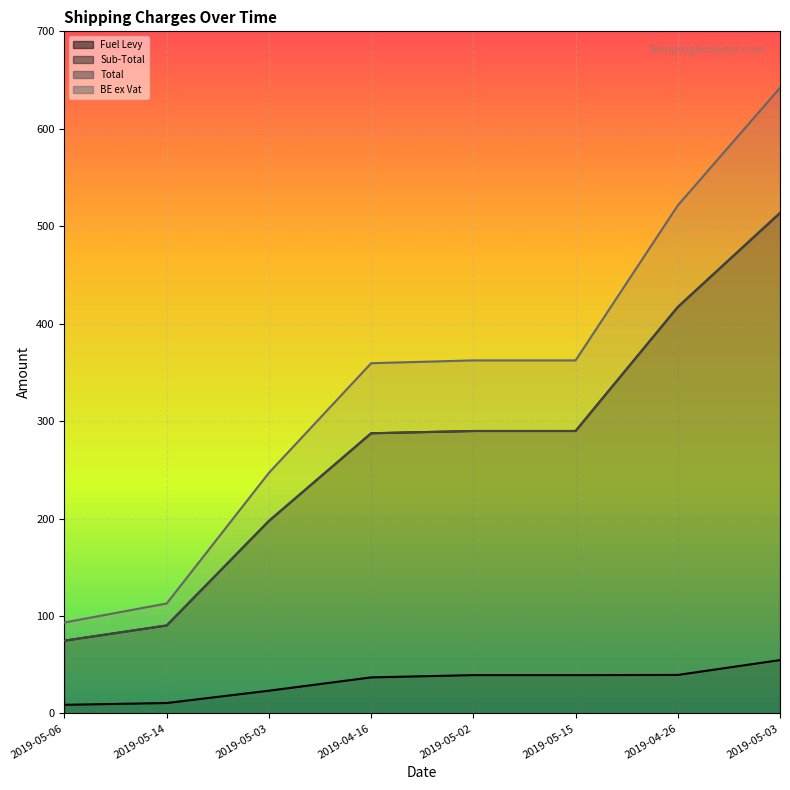

Is the value of Total at 2019-04-16 greater than the value of Fuel Levy at 2019-04-16?

Yes